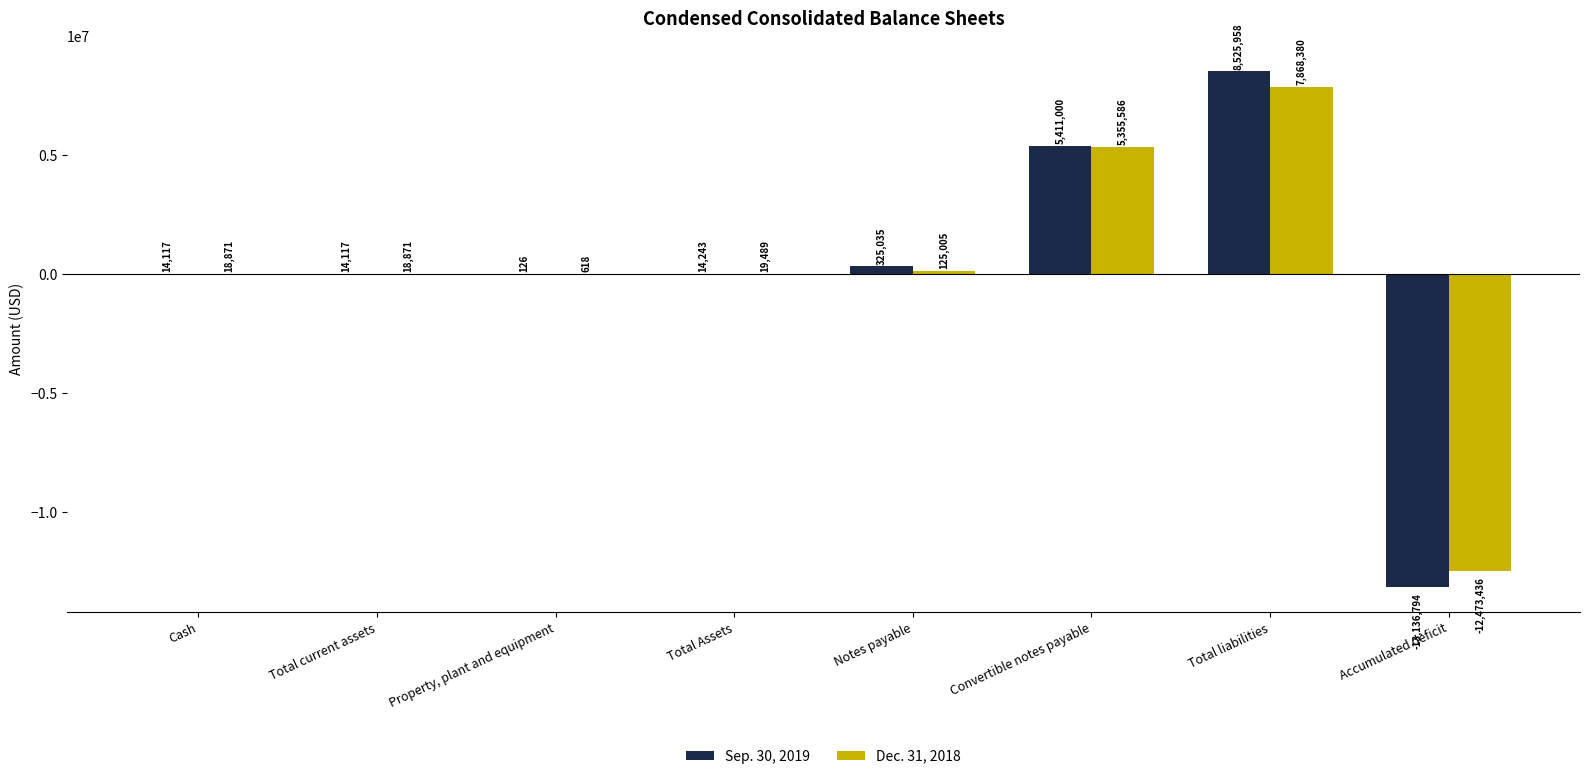

What is the sum of all Dec. 31, 2018 values?

933384